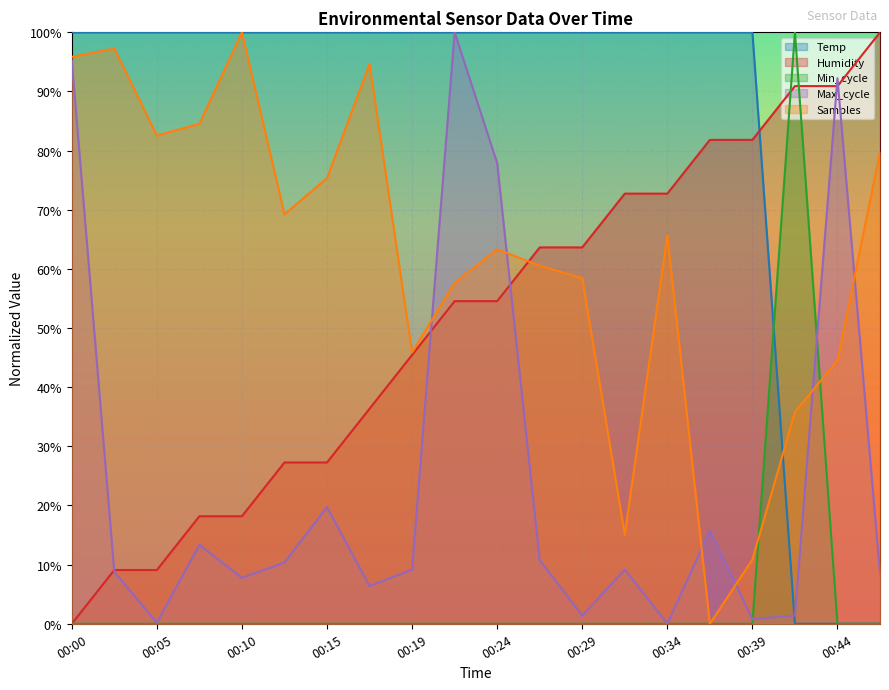

Between which two adjacent categories do Min_cycle and Samples first intersect?

00:39 and 00:42